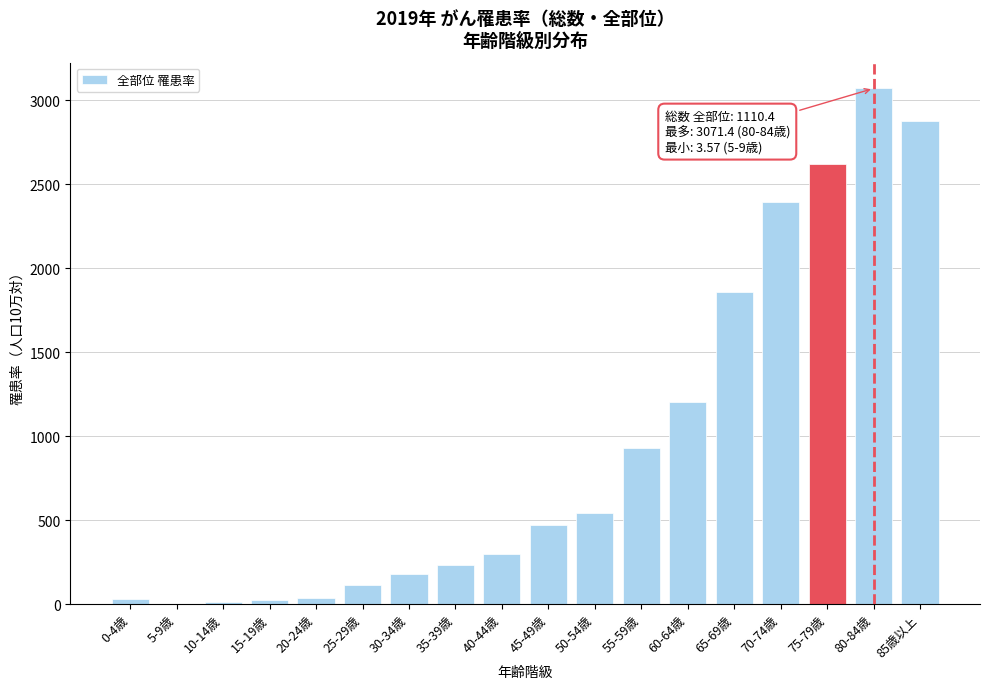

What is the change in value from 35-39歳 to 85歳以上?

+2646.6